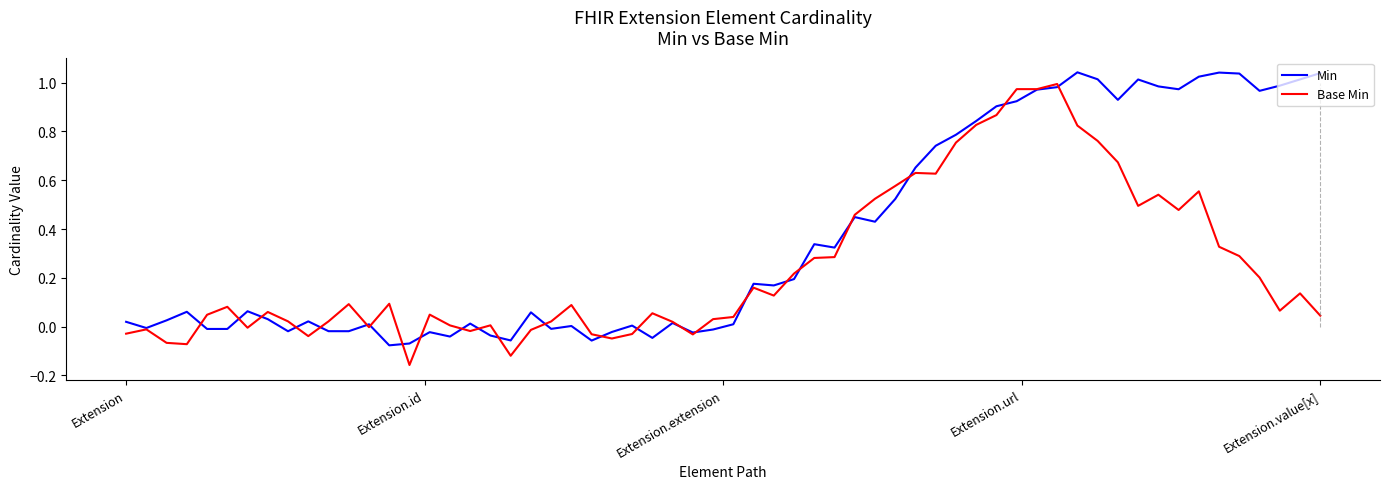

True or false: Min has more than 0 points higher than both neighbors.

True